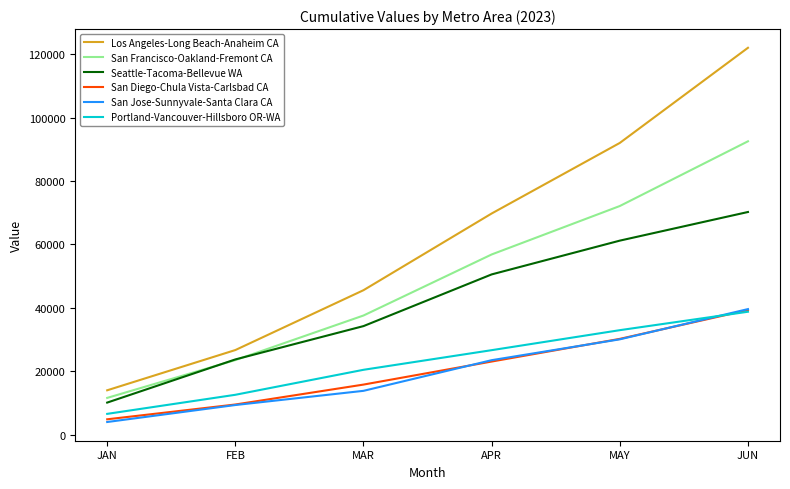

How many values in the San Jose-Sunnyvale-Santa Clara CA series exceed 23517?

3